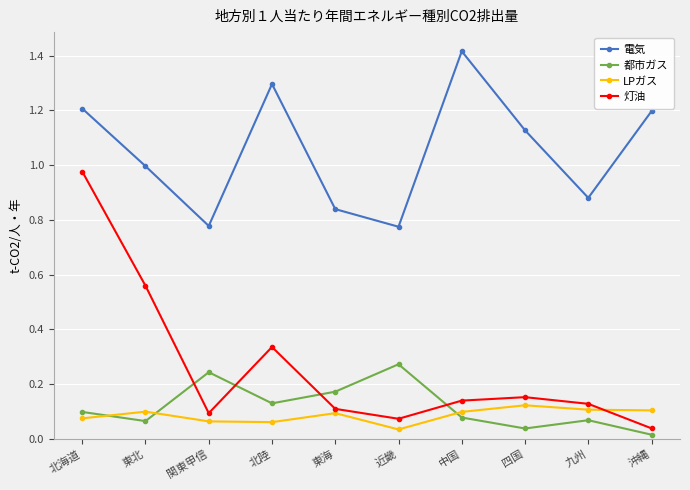

True or false: 電気 and 都市ガス intersect in this chart.

False